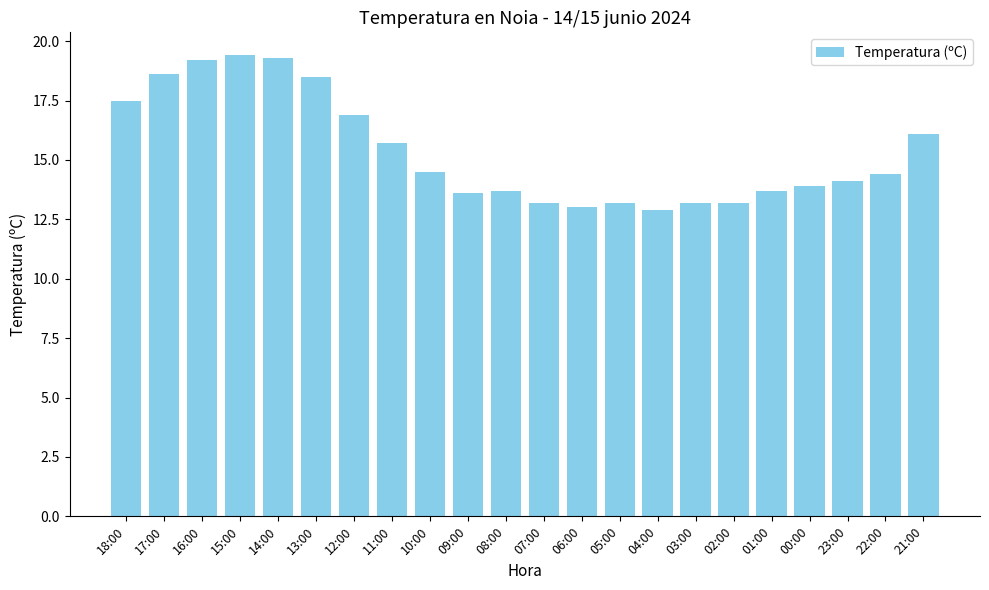

Is it true that the value at 23:00 is 6.1?

False